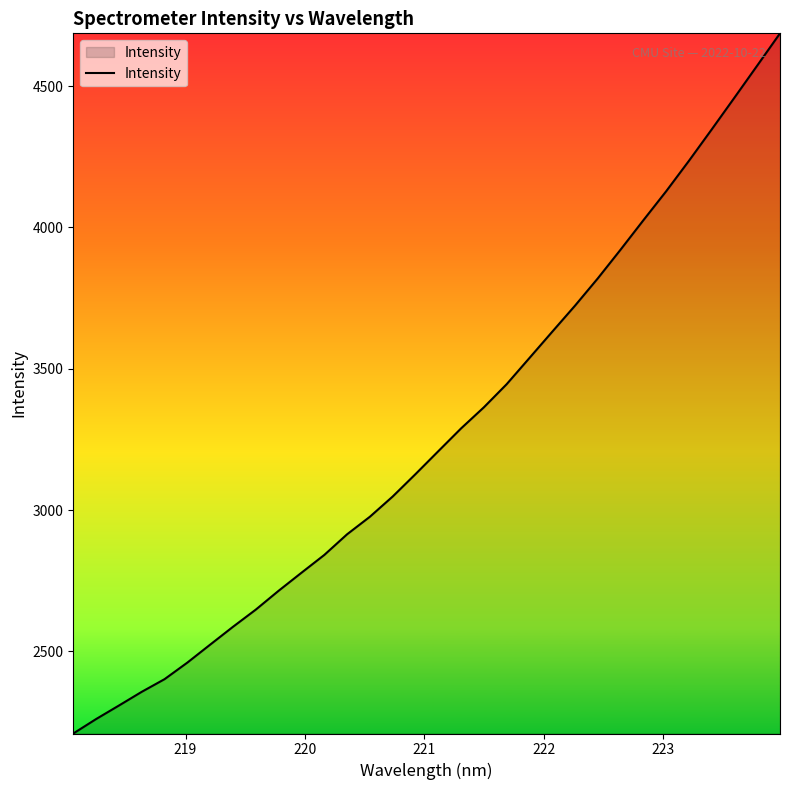

What is the maximum value shown in the chart?

4686.4